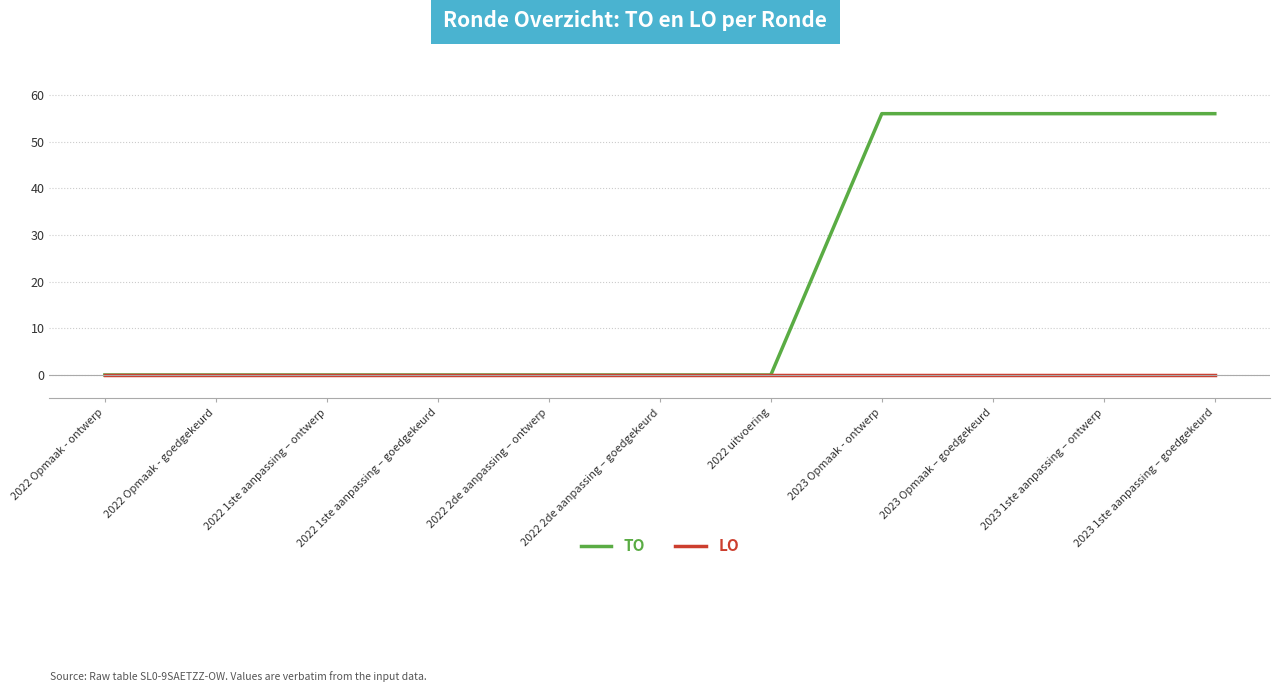

What position from the left is 2023 Opmaak – goedgekeurd?

9